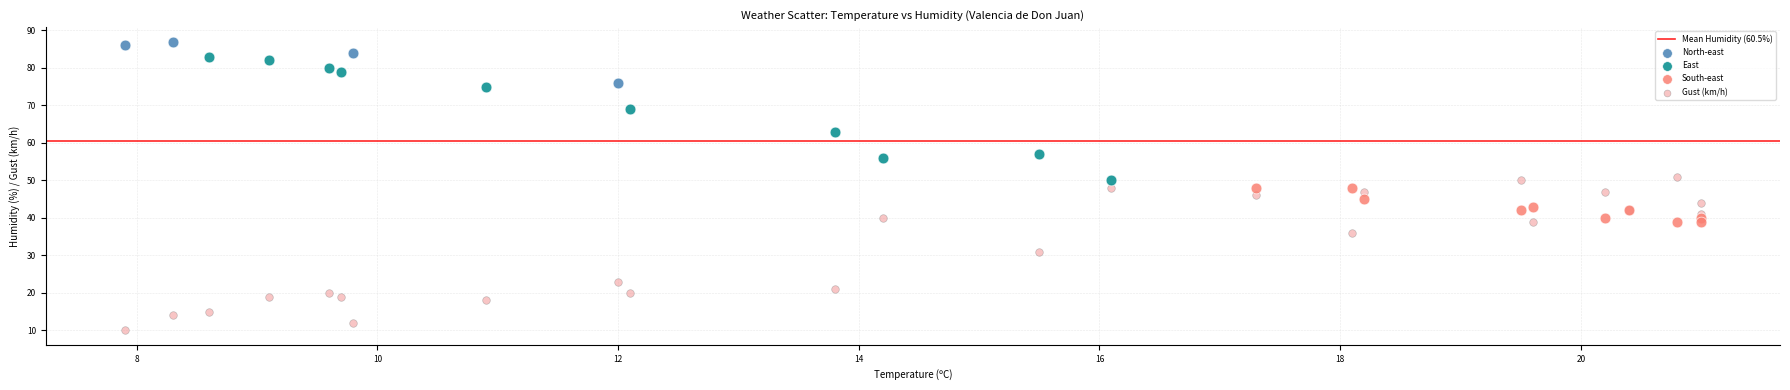

Which series has the widest spread of Y values?

Gust (km/h)